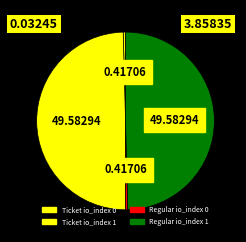

Between Regular io_index 1 and Ticket io_index 1, which is larger?

Regular io_index 1